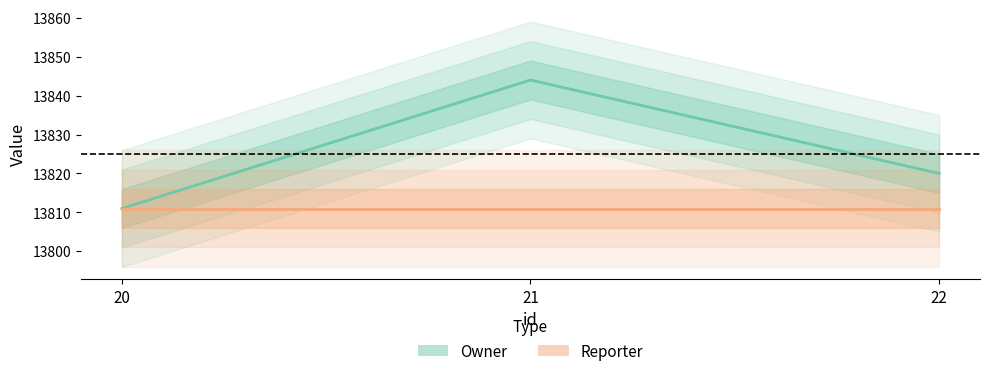

Reading right to left, list all the values displayed in this chart.

Owner: 13820	13844	13811
Reporter: 13811	13811	13811